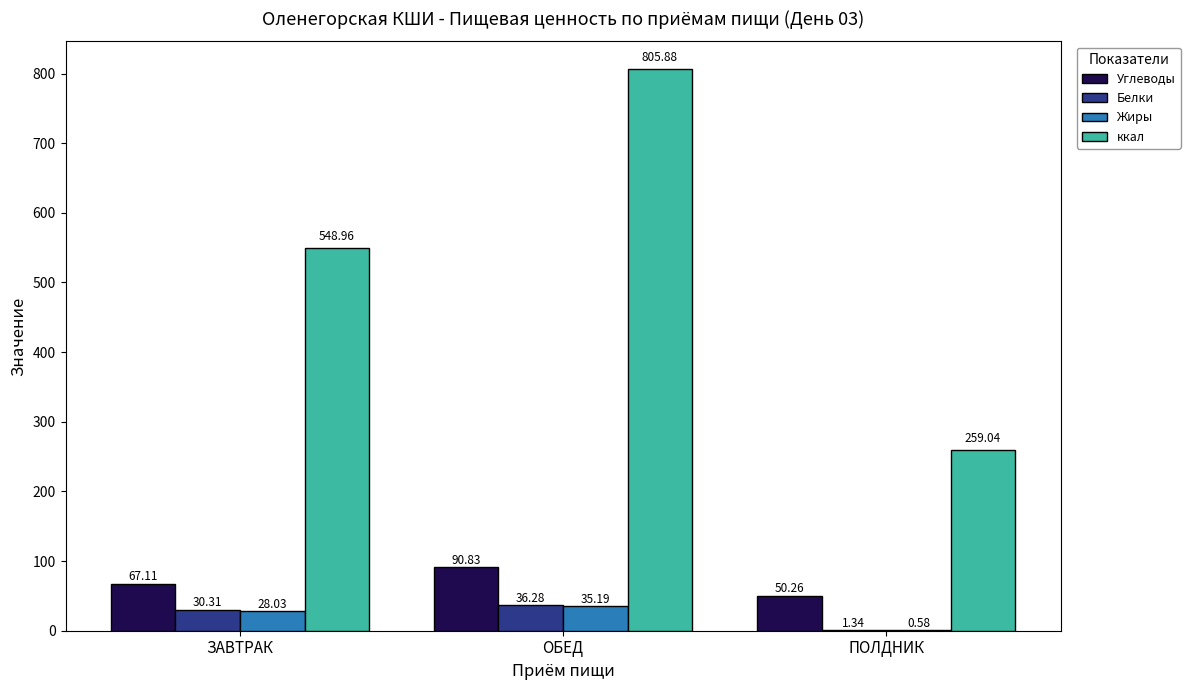

At which category is the sum across all series the highest?

ОБЕД